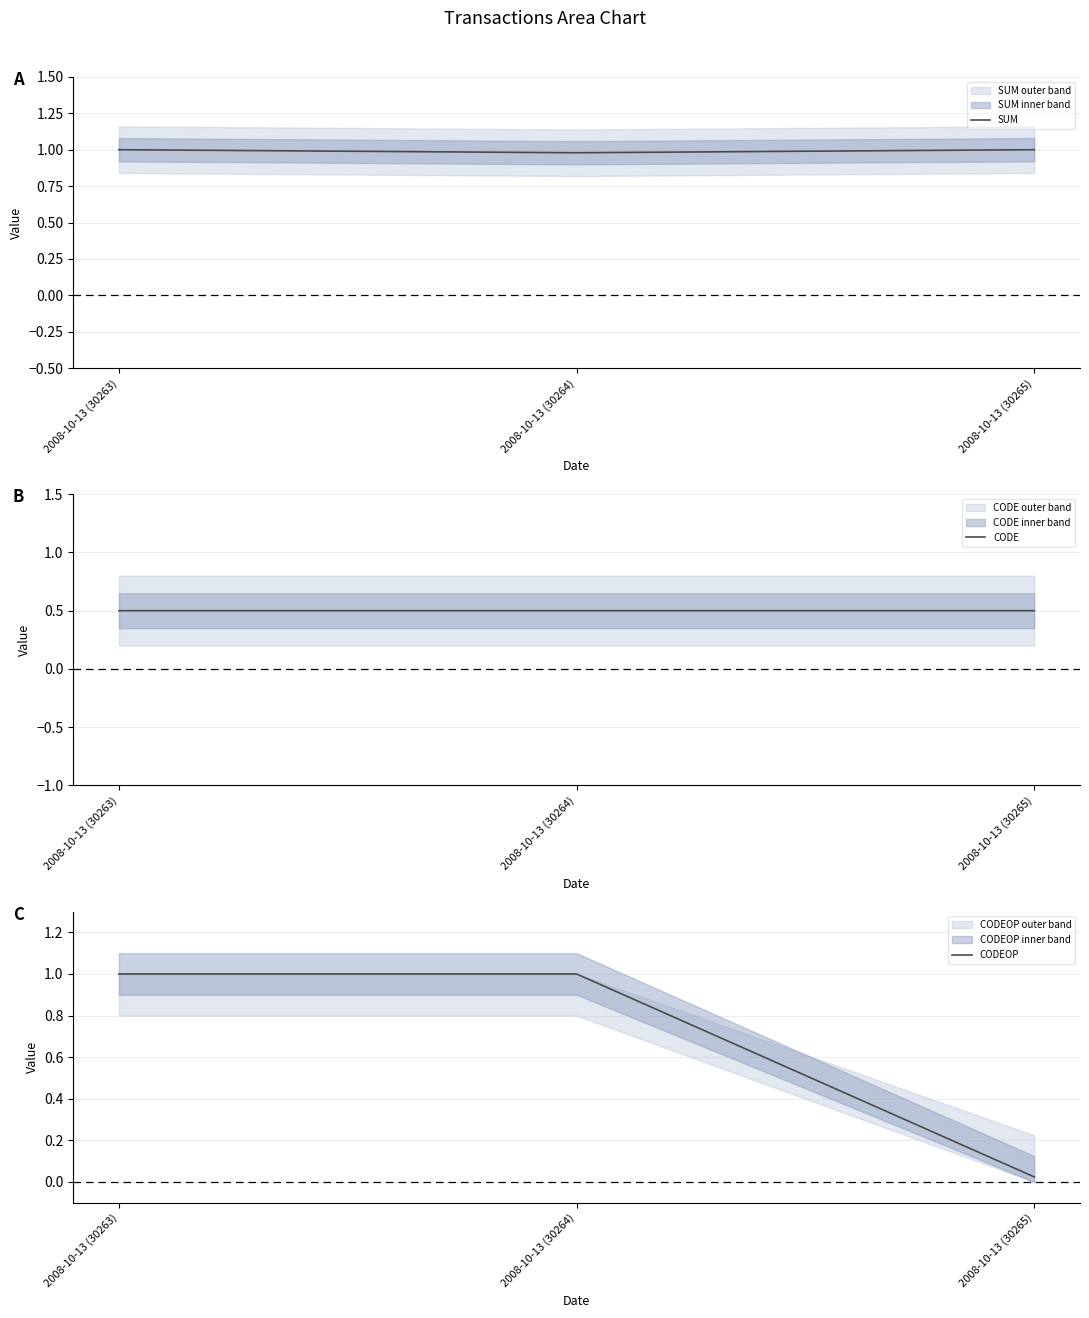

What is the label of the 2nd point from the right?

2008-10-13 (30264)